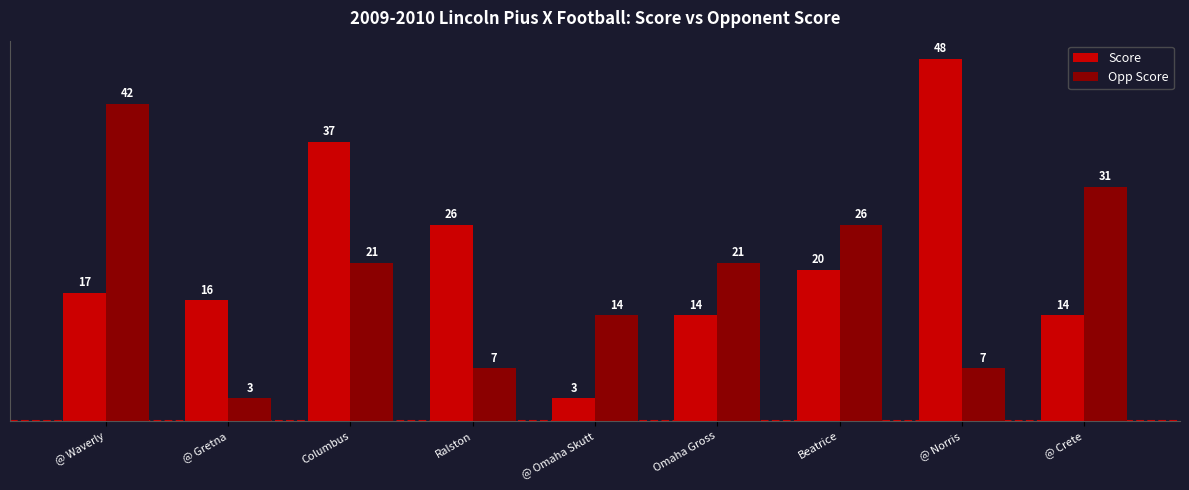

How many categories are shown in the chart?

9